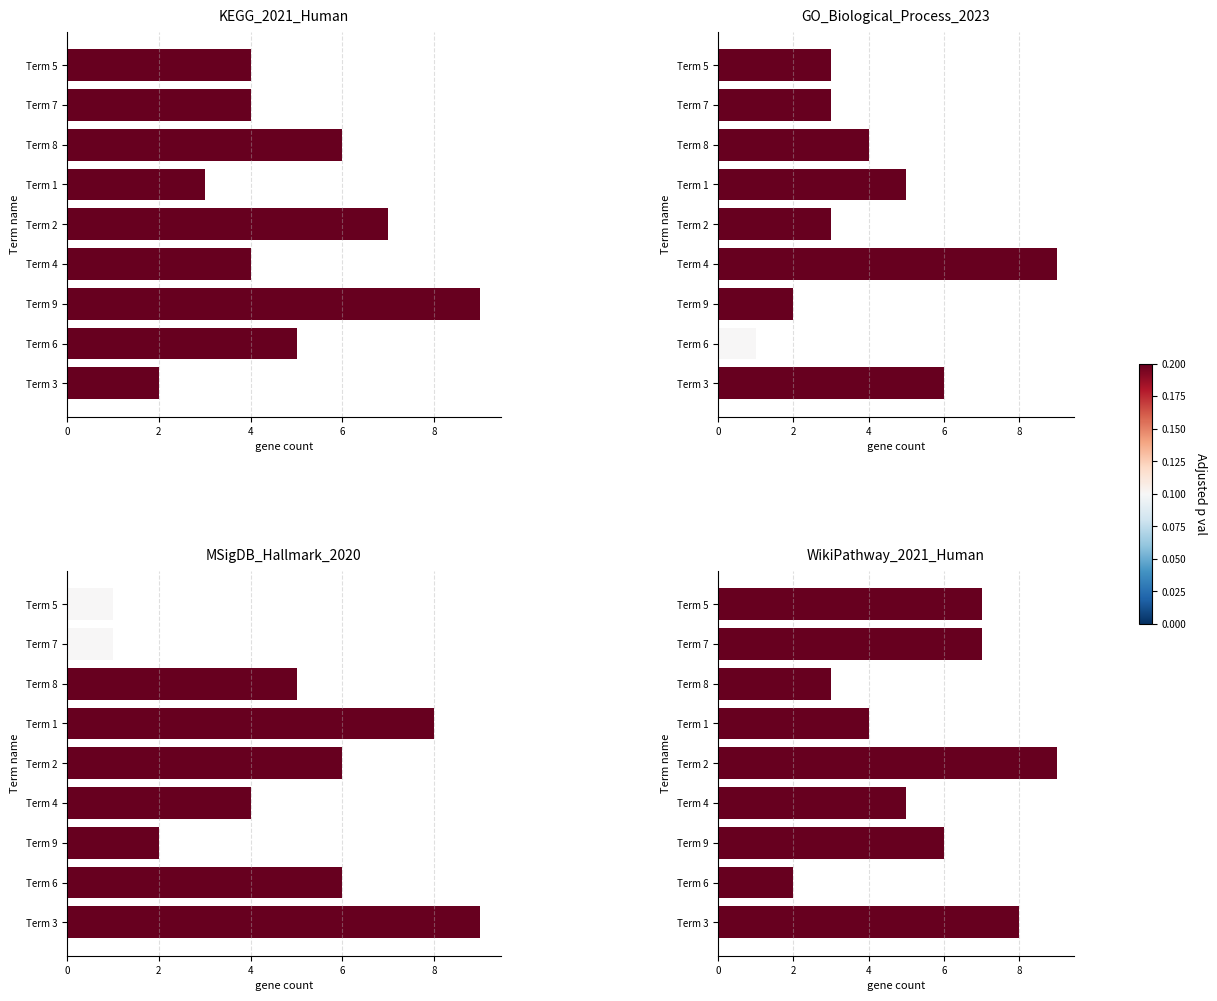

The value of MSigDB_Hallmark_2020 at Term 3 is 9. True or false?

True